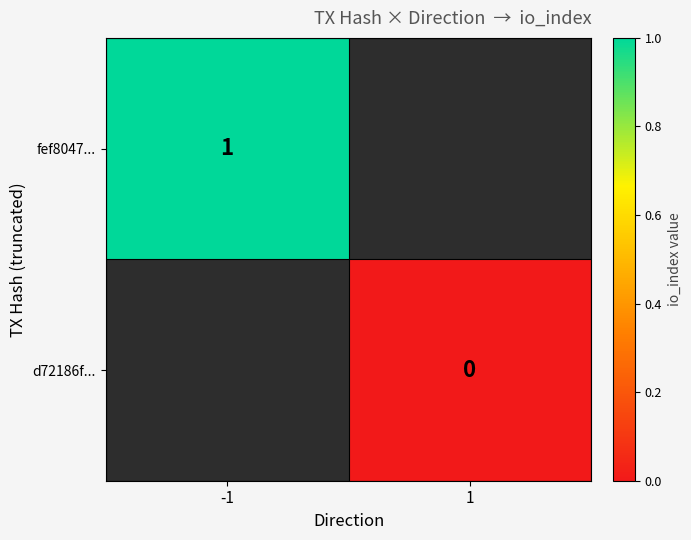

True or false: fef8047... has a value of 1.0 at -1.

True